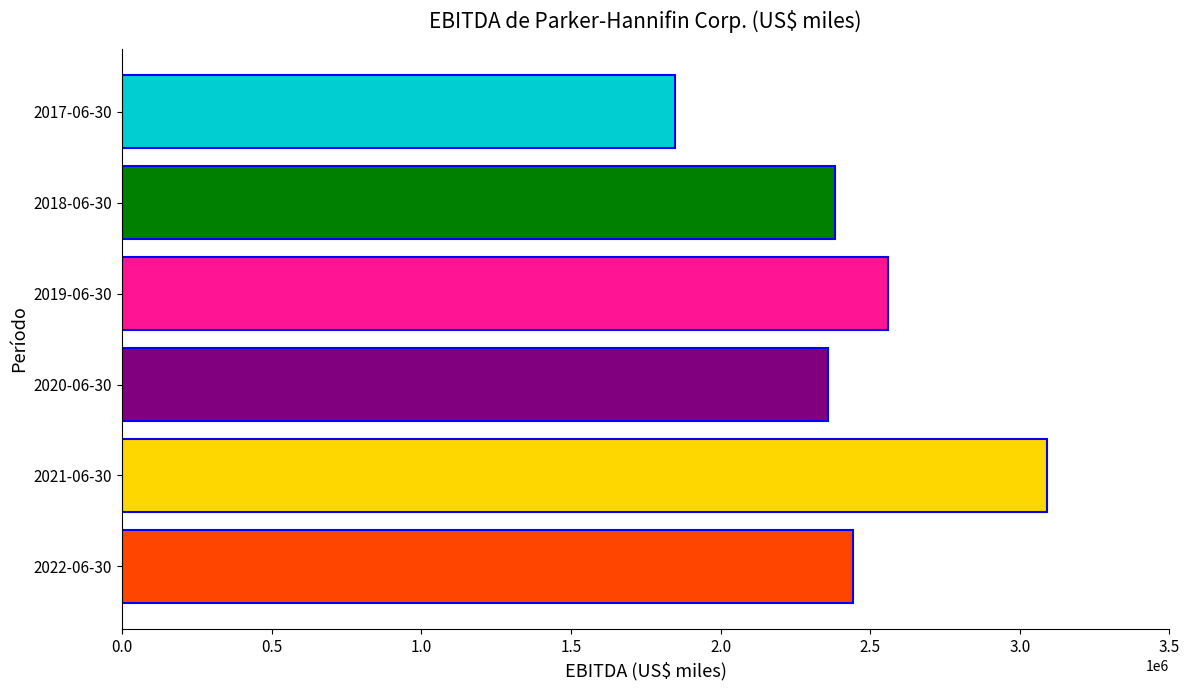

What is the average value?

2446706